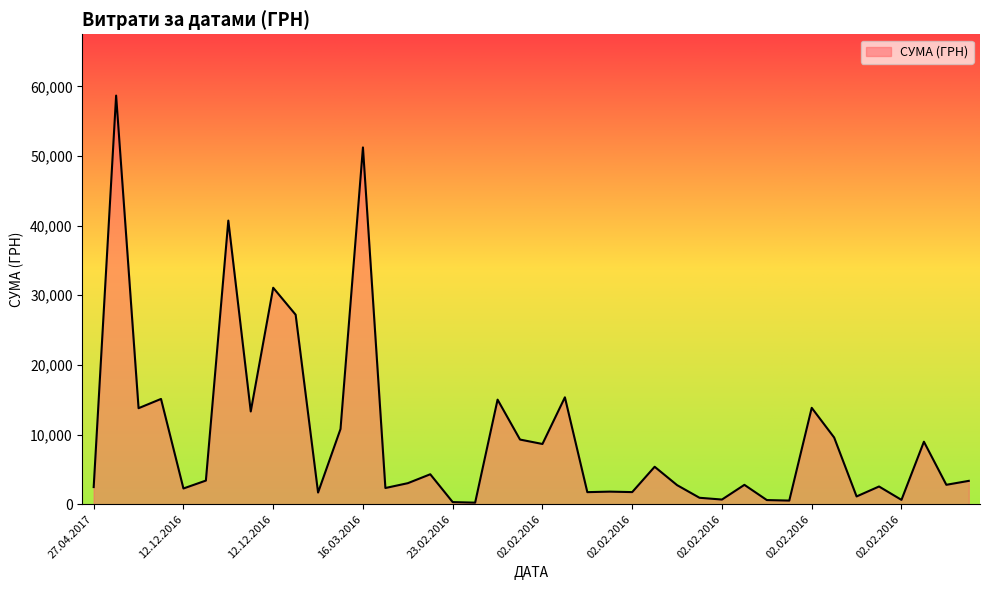

What is the difference between the maximum and minimum values?

58440.9